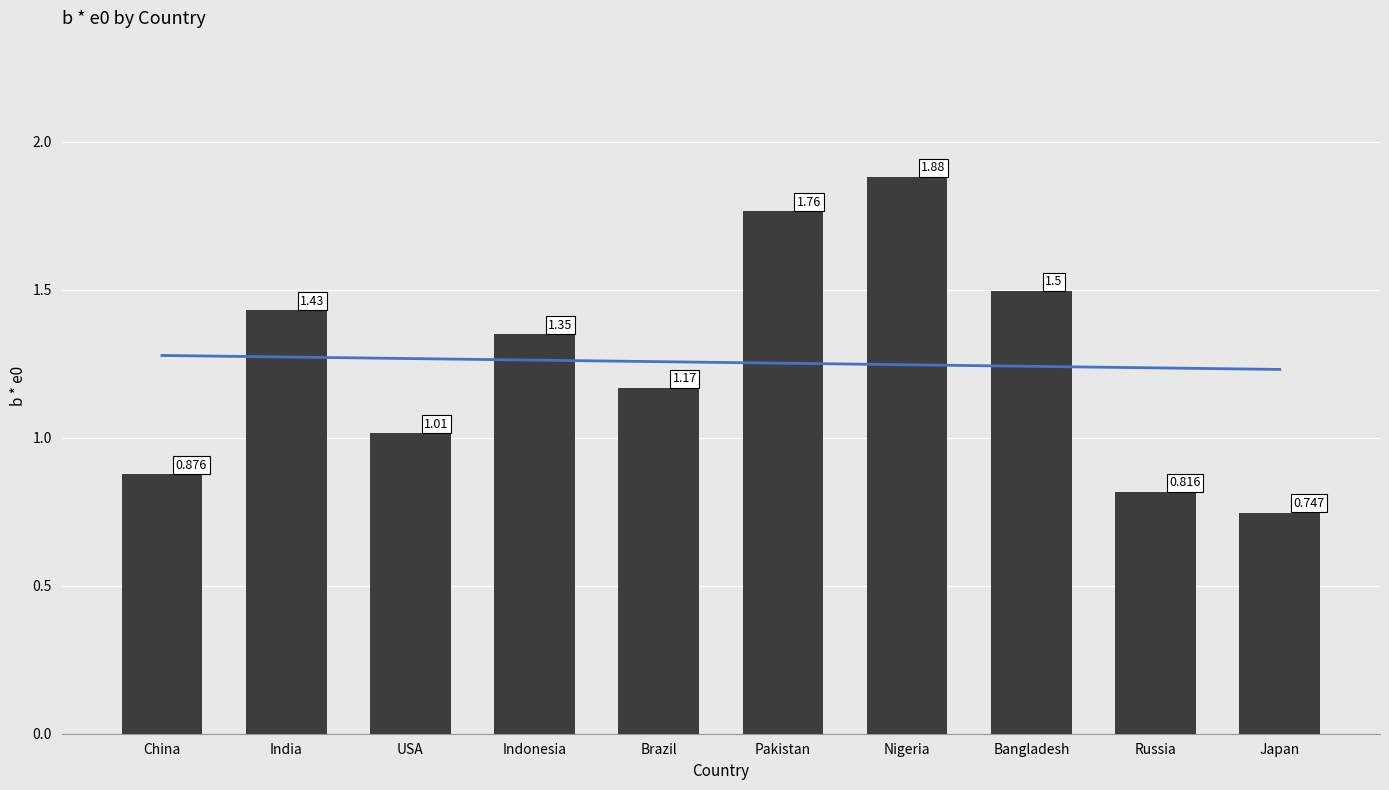

At which category is the sum across all series the highest?

Nigeria